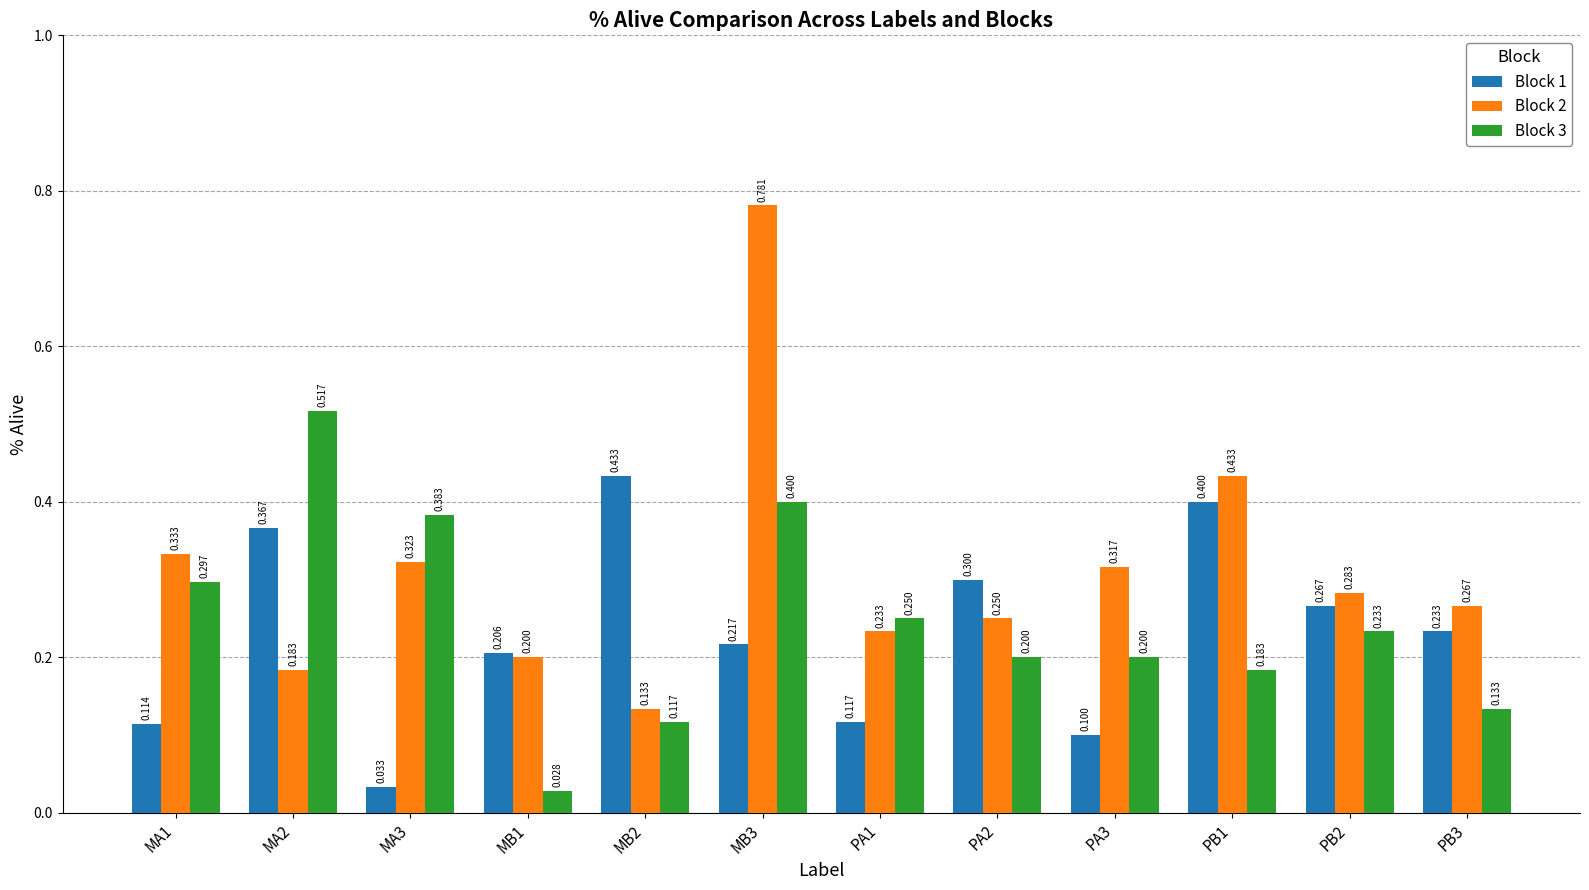

Is the value of Block 3 at PA1 greater than the value of Block 1 at MA3?

Yes